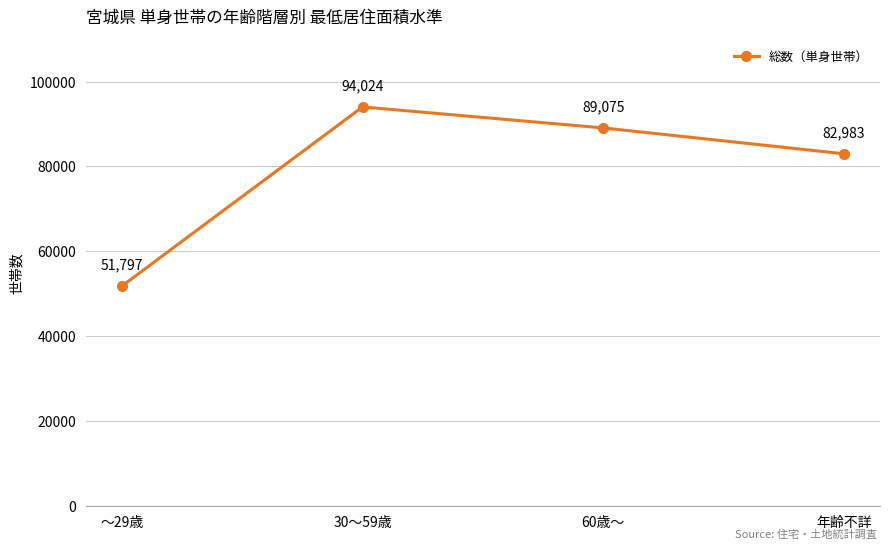

At which label does the data first exceed 89075?

30～59歳